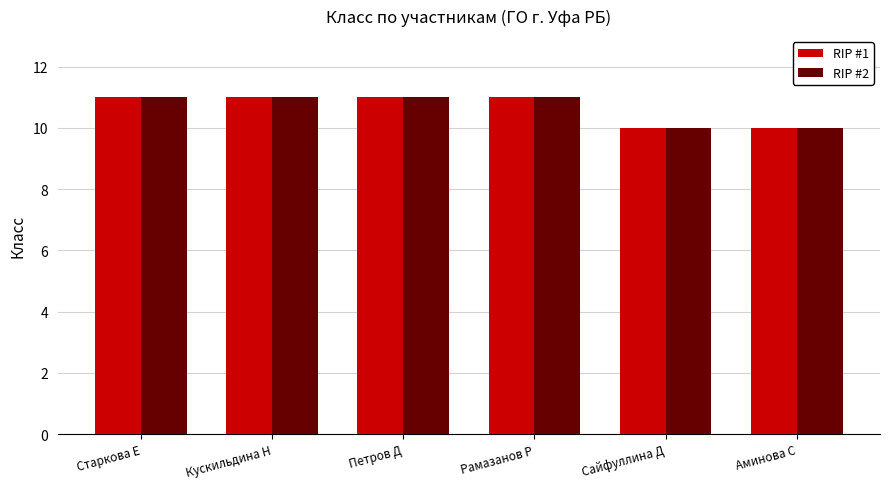

What is the value of the RIP #2 bar at the 2nd from the left?

11